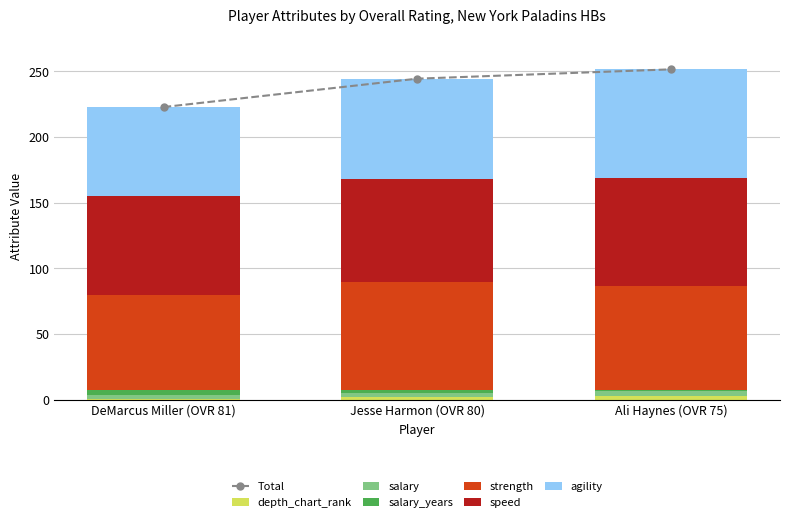

What is the minimum value for speed?

75.0